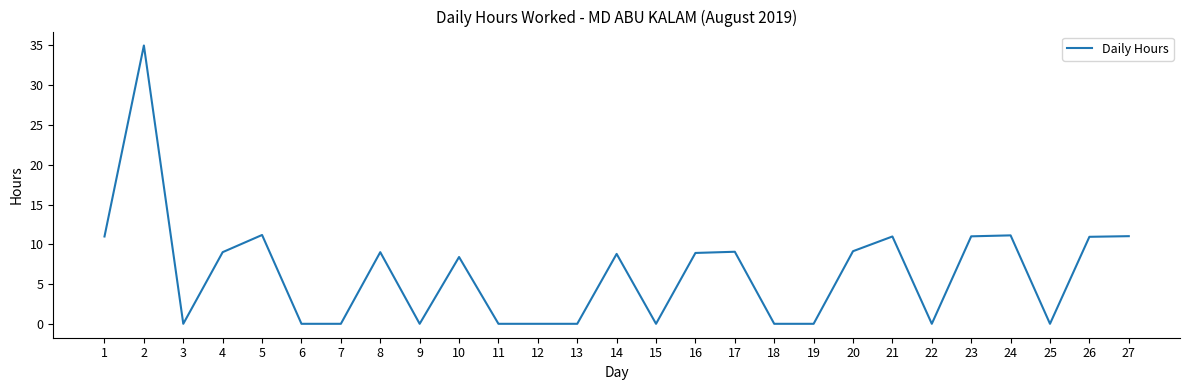

What value does the data have at 21?

11.0